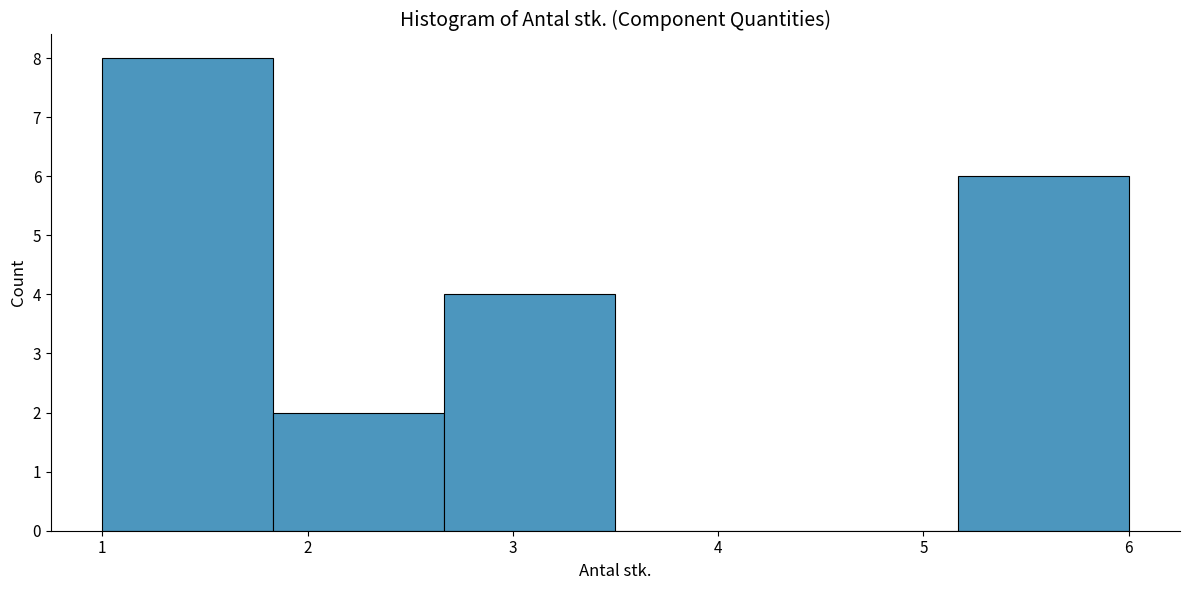

Reading left to right, list every bar in this chart as the range it spans on the x-axis followed by its height. Neither the bar edges nor the heights are printed on the chart, so give them approximately, as read against the axes.

1.0 to 1.8: 8
1.8 to 2.7: 2
2.7 to 3.5: 4
3.5 to 4.3: 0
4.3 to 5.2: 0
5.2 to 6.0: 6